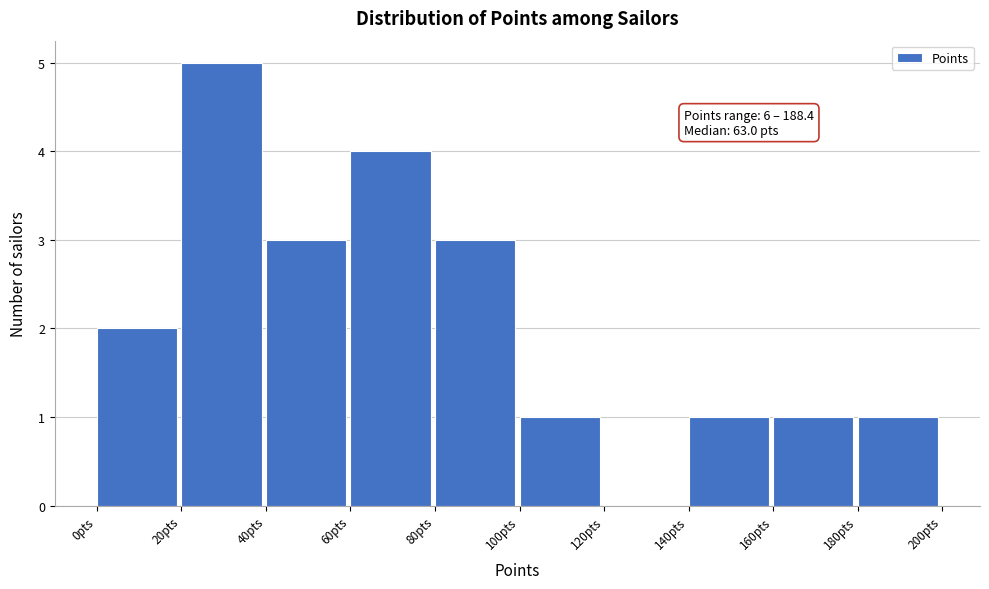

Which range on the x-axis has the tallest bar?

20 to 40